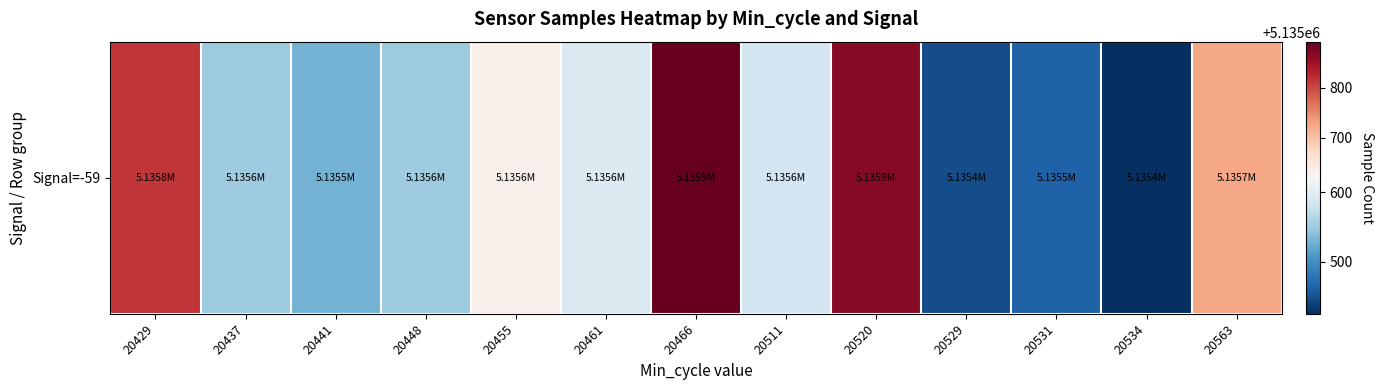

Rank the categories by value from highest to lowest.

20466, 20520, 20429, 20563, 20455, 20461, 20511, 20437, 20448, 20441, 20531, 20529, 20534